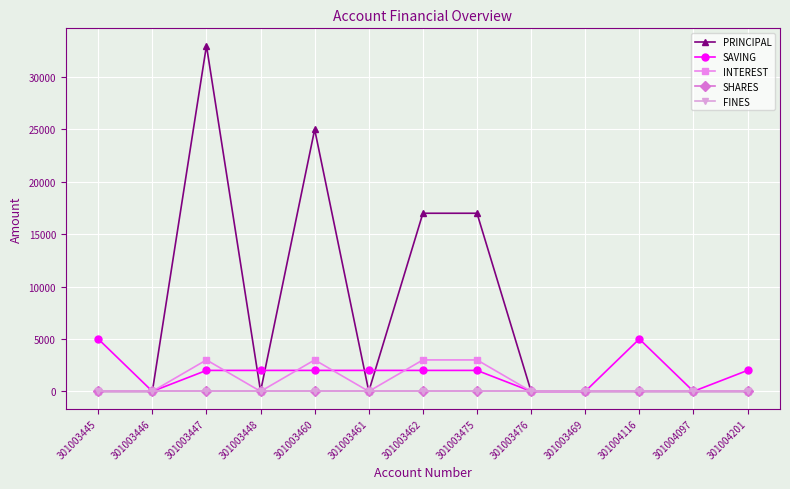

The INTEREST series shows 4255 at 301003460. True or false?

False